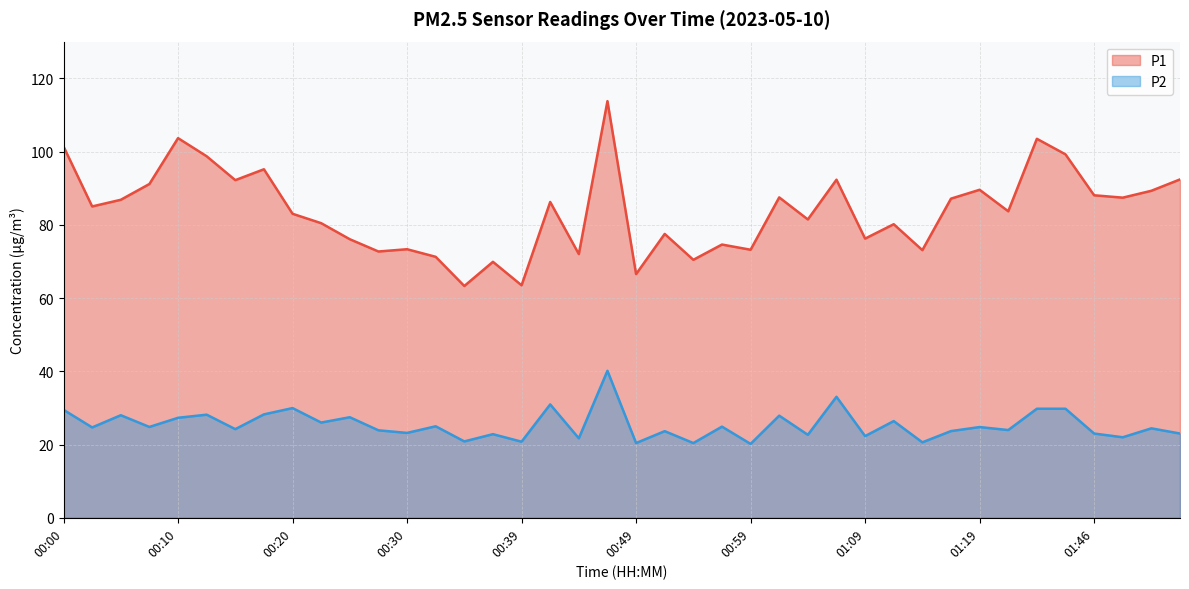

What is the value of the P1 point at the 17th from the left?

63.5